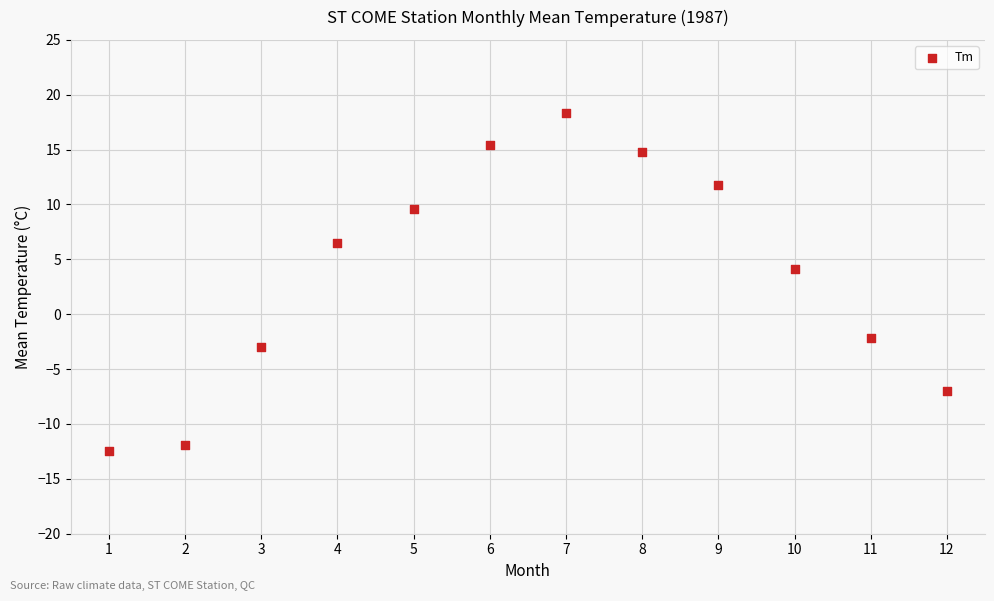

What is the range of X values (max minus min)?

11.0